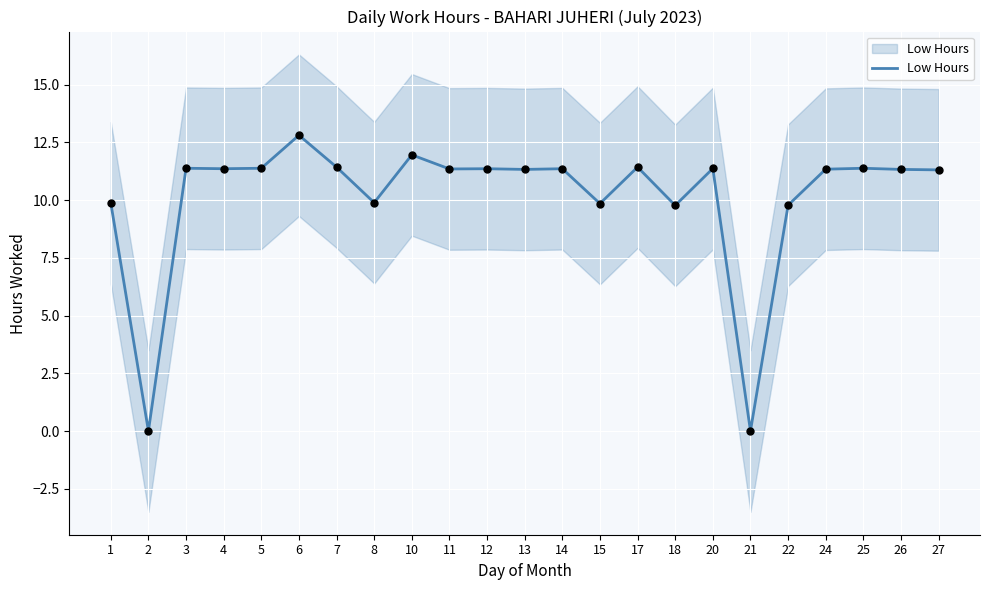

What is the change in value from 2 to 7?

+11.4